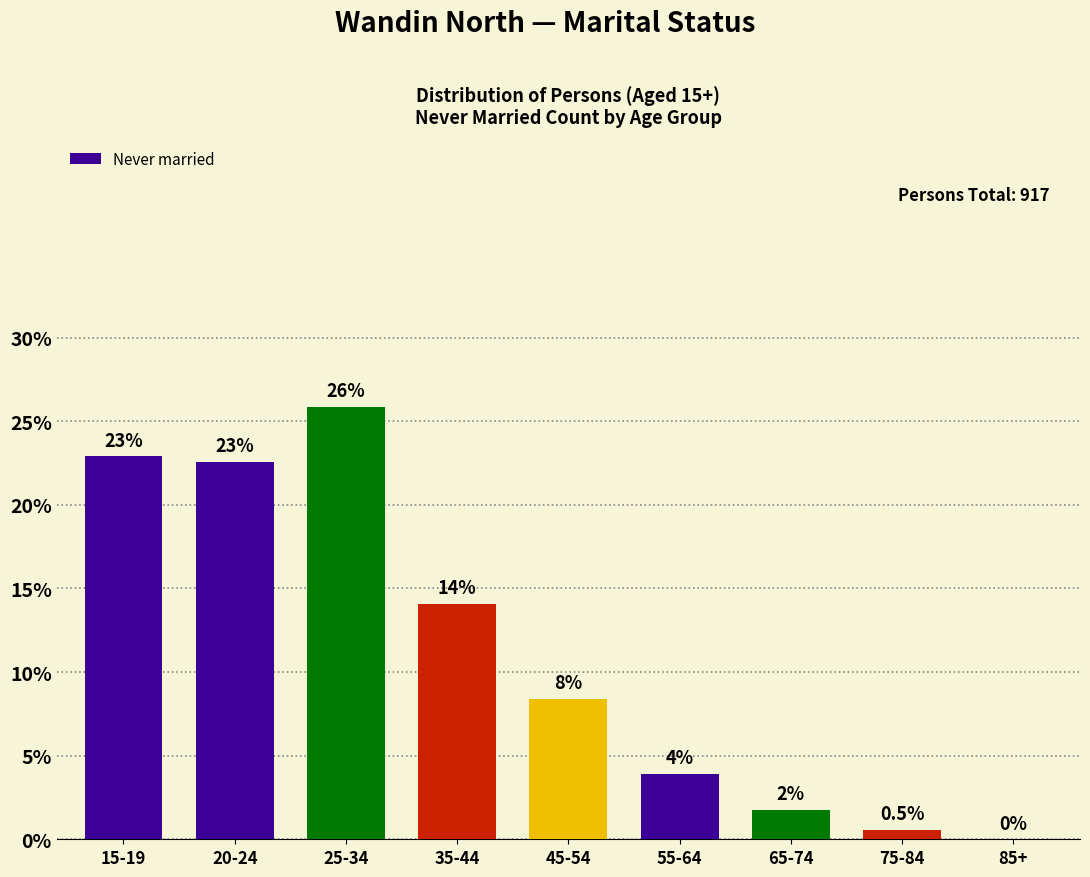

At which category does the chart reach its peak across all series?

25-34